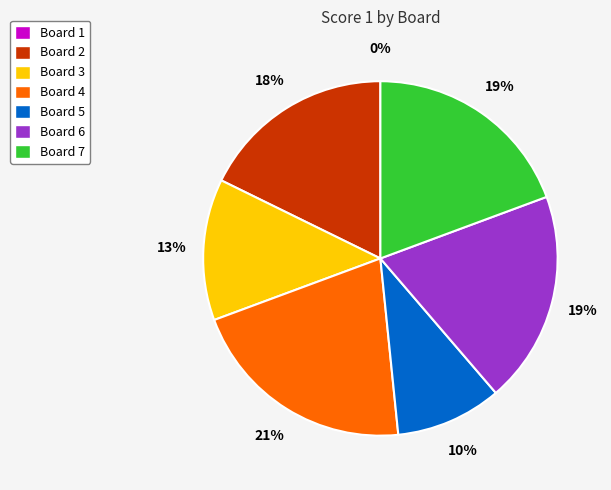

Do Board 4 and Board 7 together represent more than half of the pie?

No